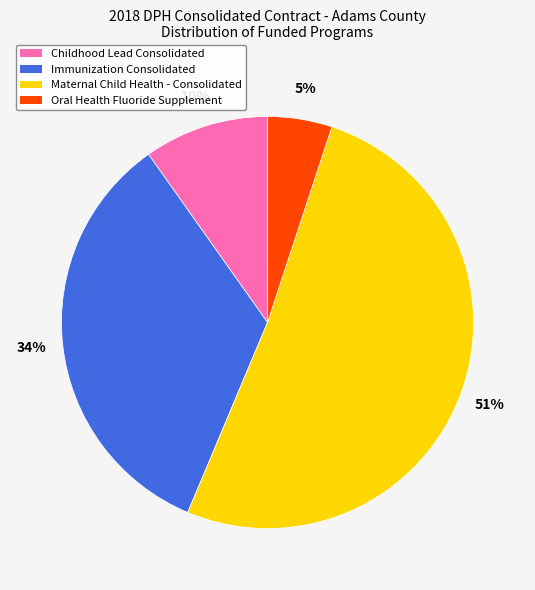

Is it true that Maternal Child Health - Consolidated is 51% of the pie?

True